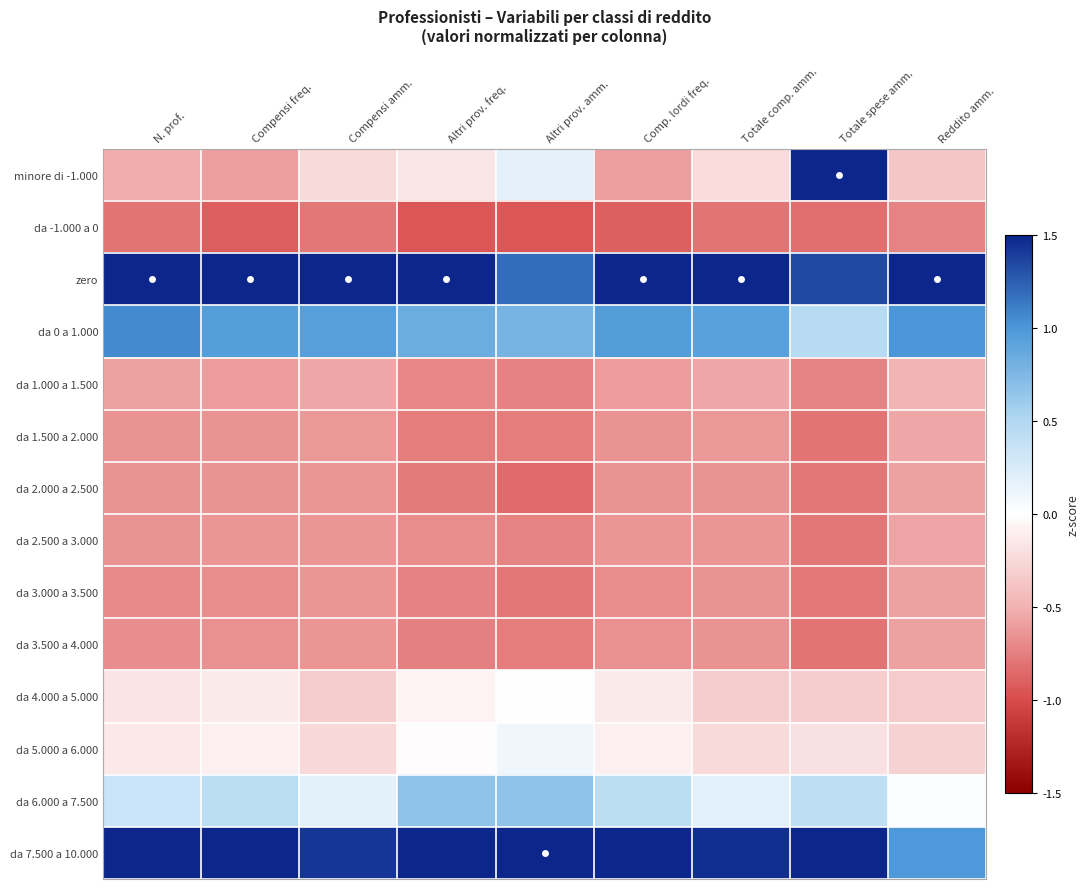

At how many categories does at least one series exceed 0?

9